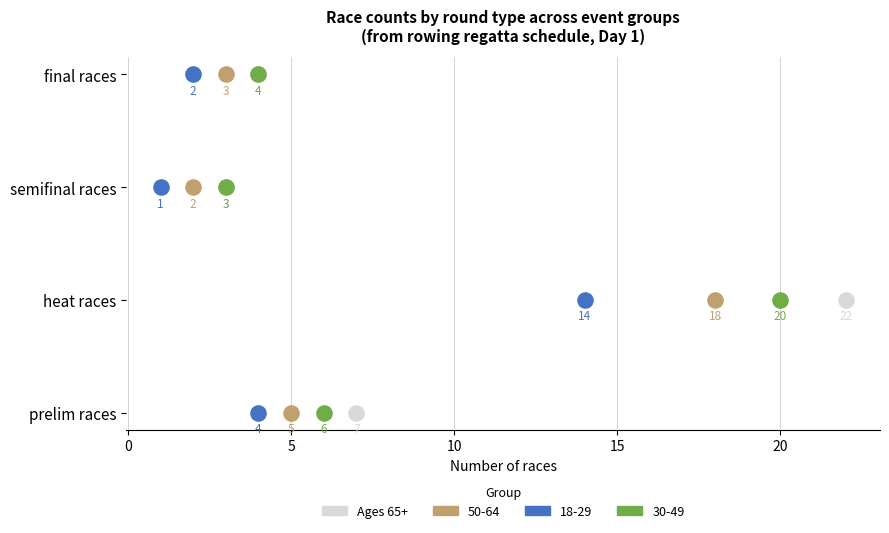

What are all the series names shown in the legend?

Ages 65+, 50-64, 18-29, 30-49